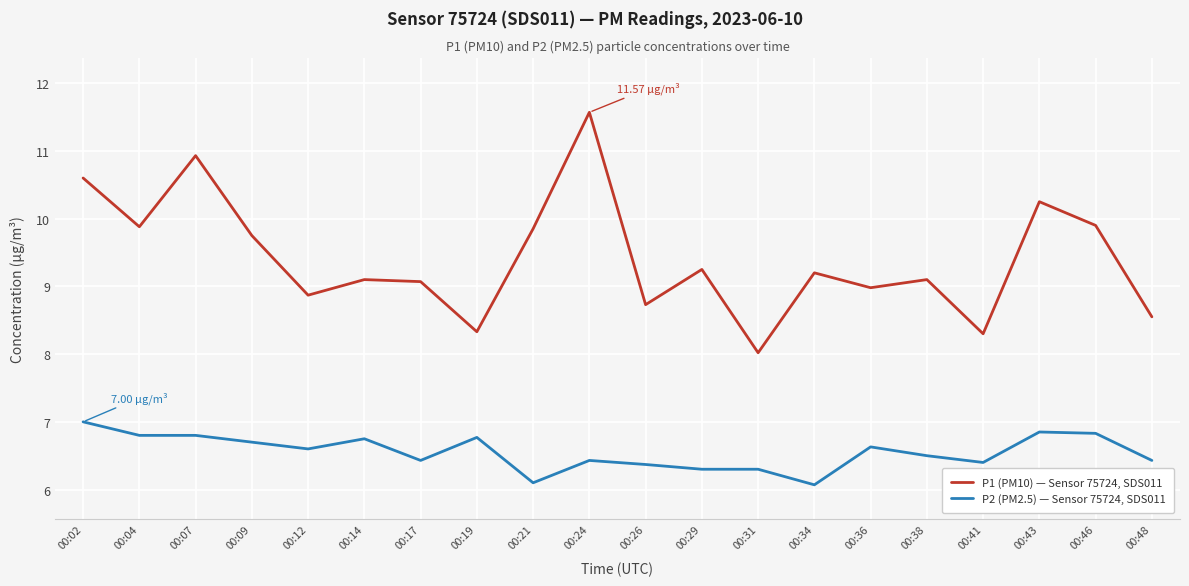

Which series has the largest range (max minus min)?

P1 (PM10) — Sensor 75724, SDS011